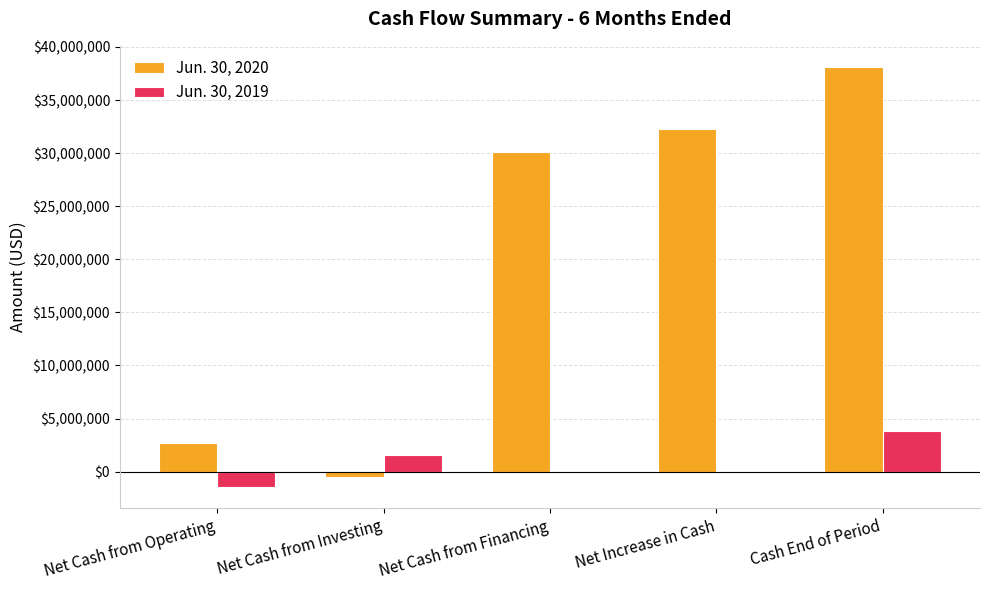

How many data points does each series have?

5